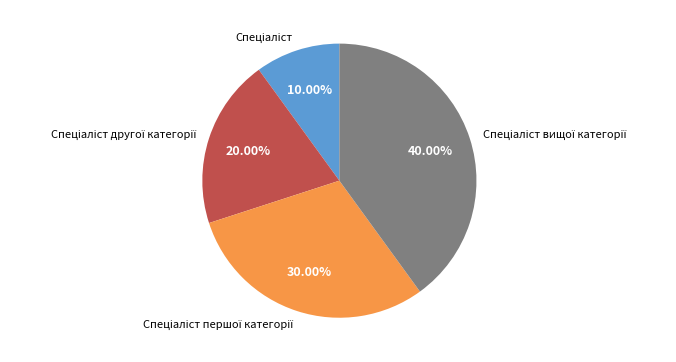

Does any single category account for the majority?

No